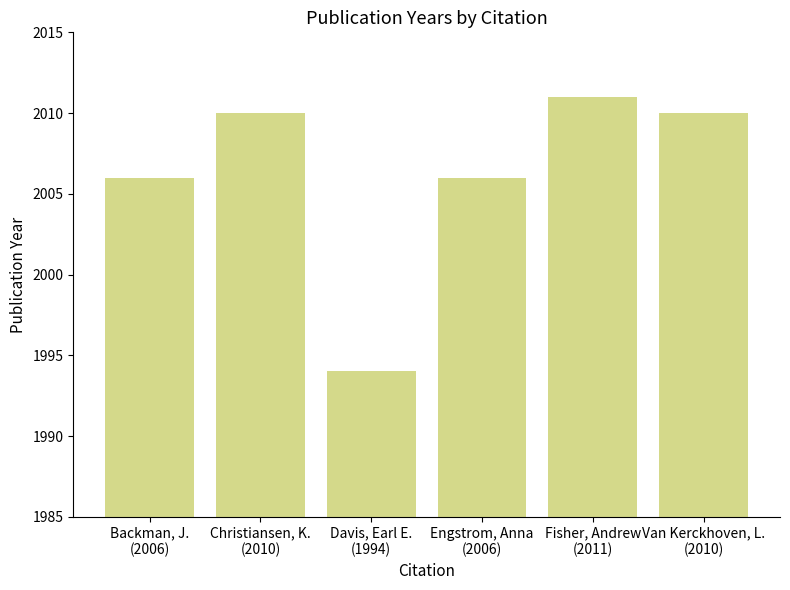

What is the value of the 6th bar from the left?

2010